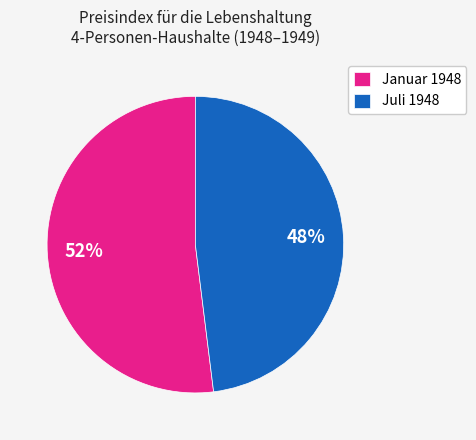

Is it true that Juli 1948 is 48% of the pie?

True